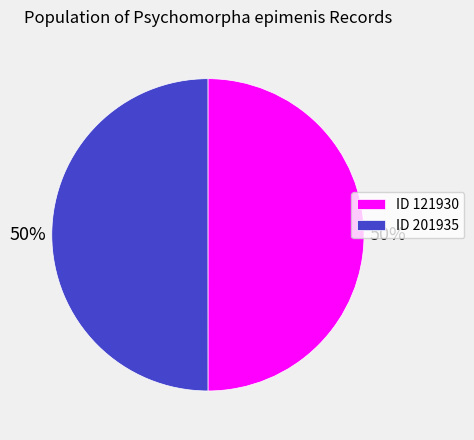

To the nearest percent, what is the average slice percentage?

50%